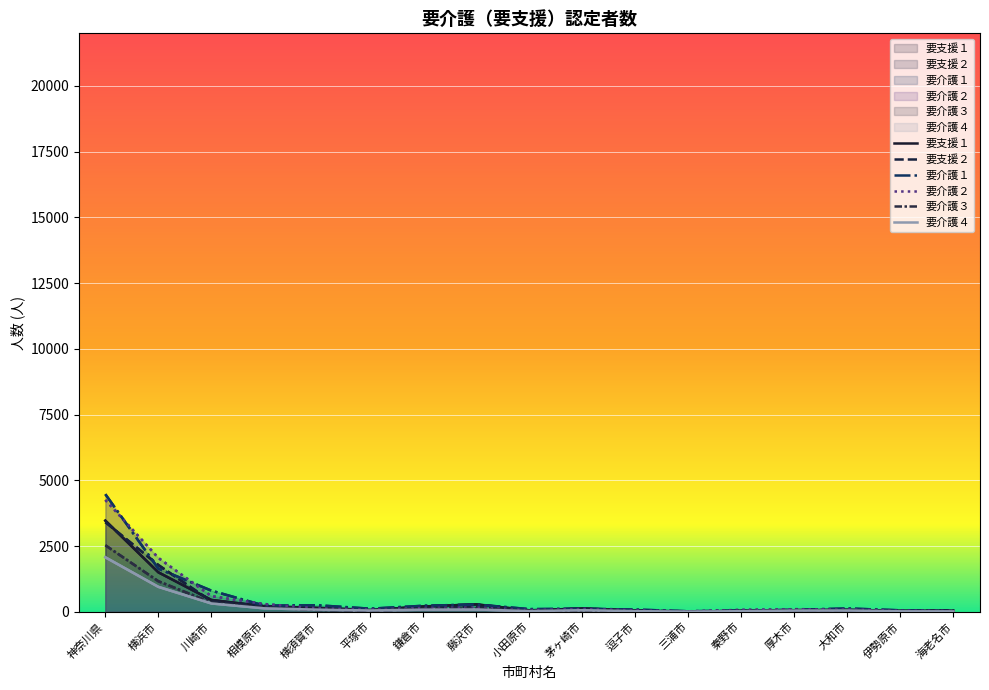

How many lines are shown in the chart?

6